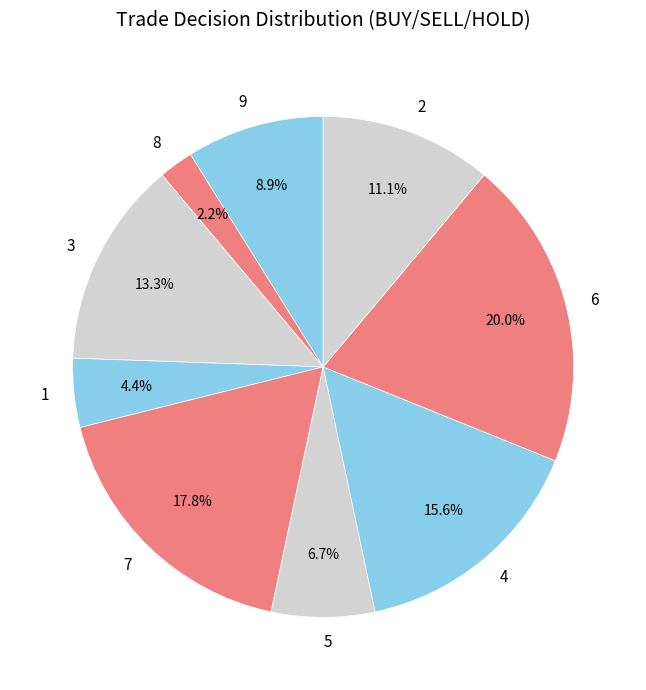

How many segments does this pie chart have?

9